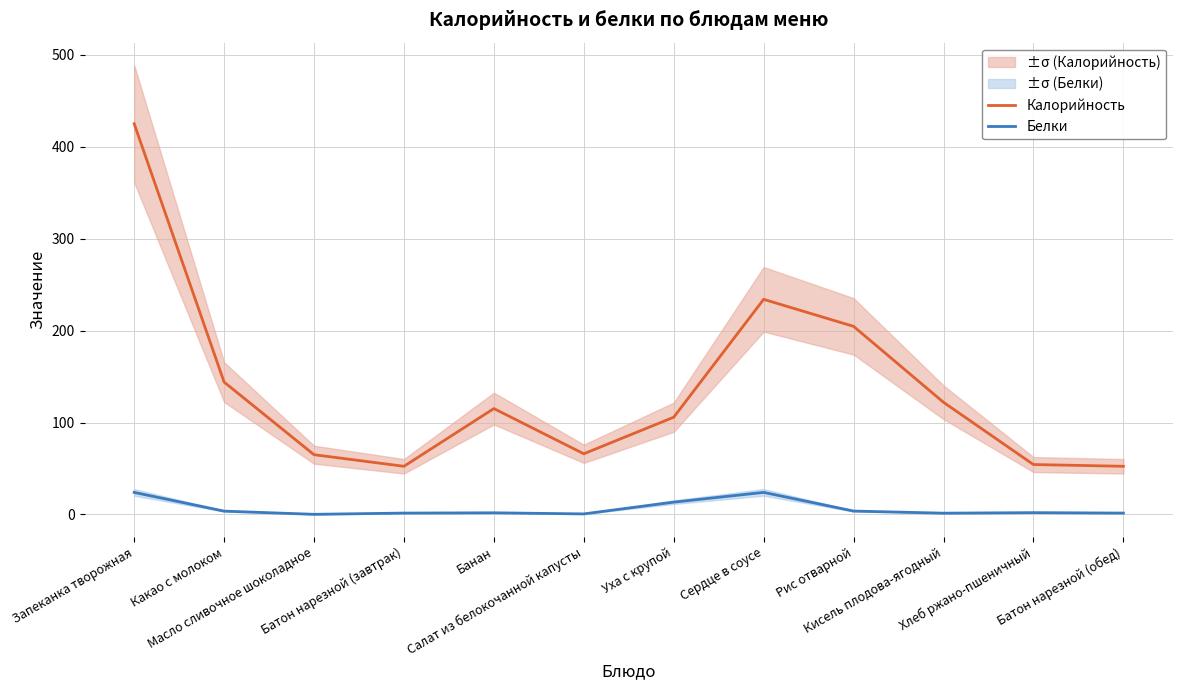

What is the difference between the Калорийность values at Сердце в соусе and Запеканка творожная?

191.0